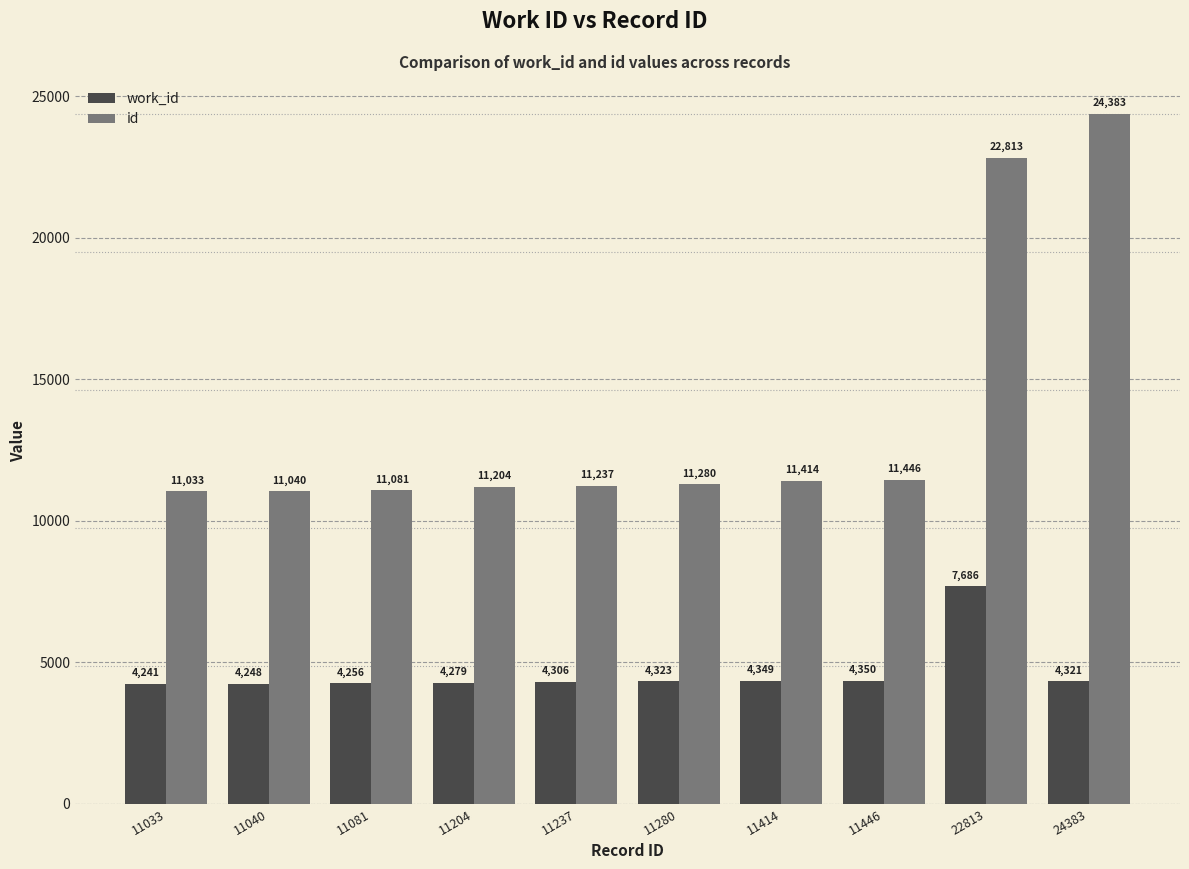

How many bars are there in total?

20